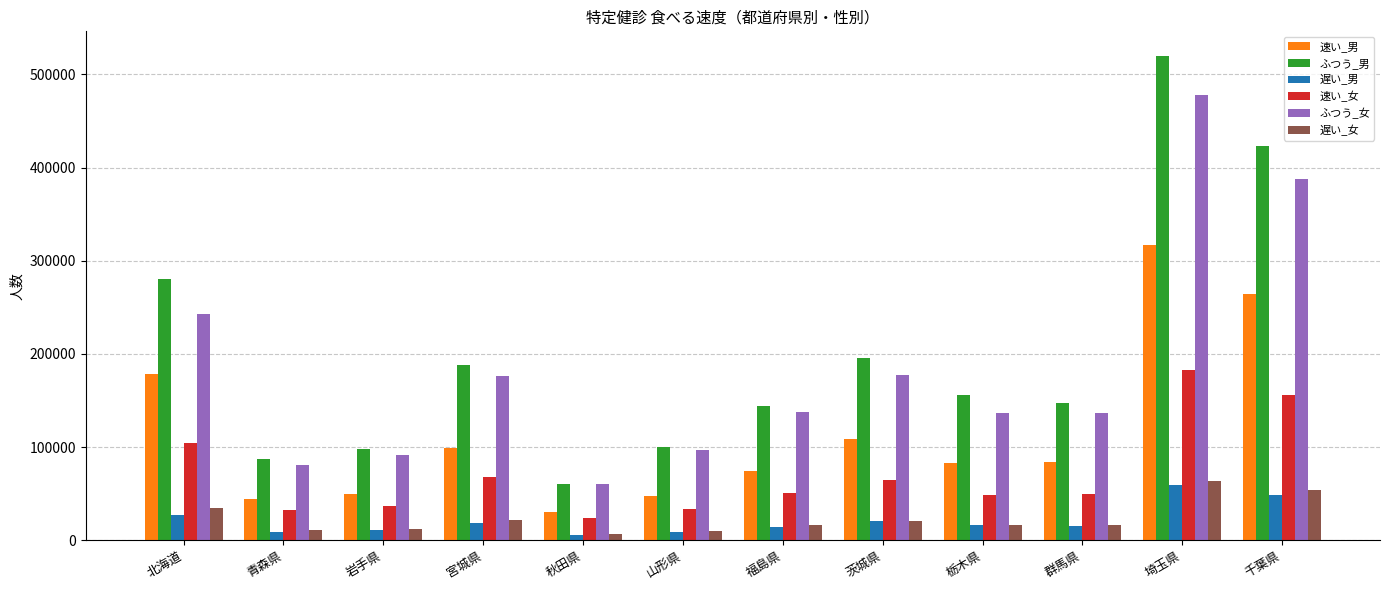

What is the difference between the second highest and second lowest values in the 速い_女 series?

122751